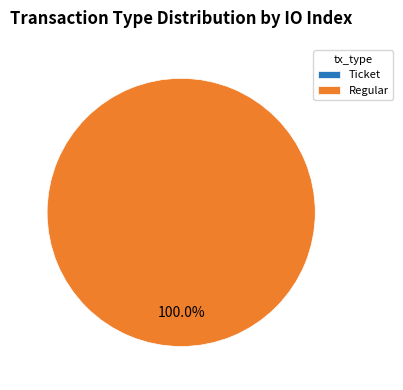

To the nearest percent, what is the average slice percentage?

50%